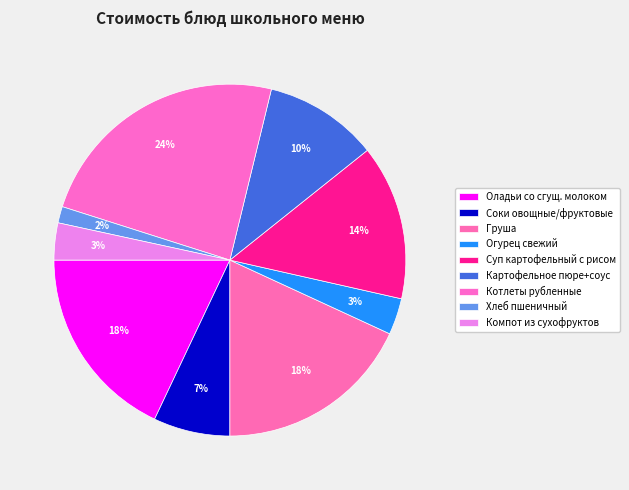

What percentage is NOT represented by Котлеты рубленные?

76.1%